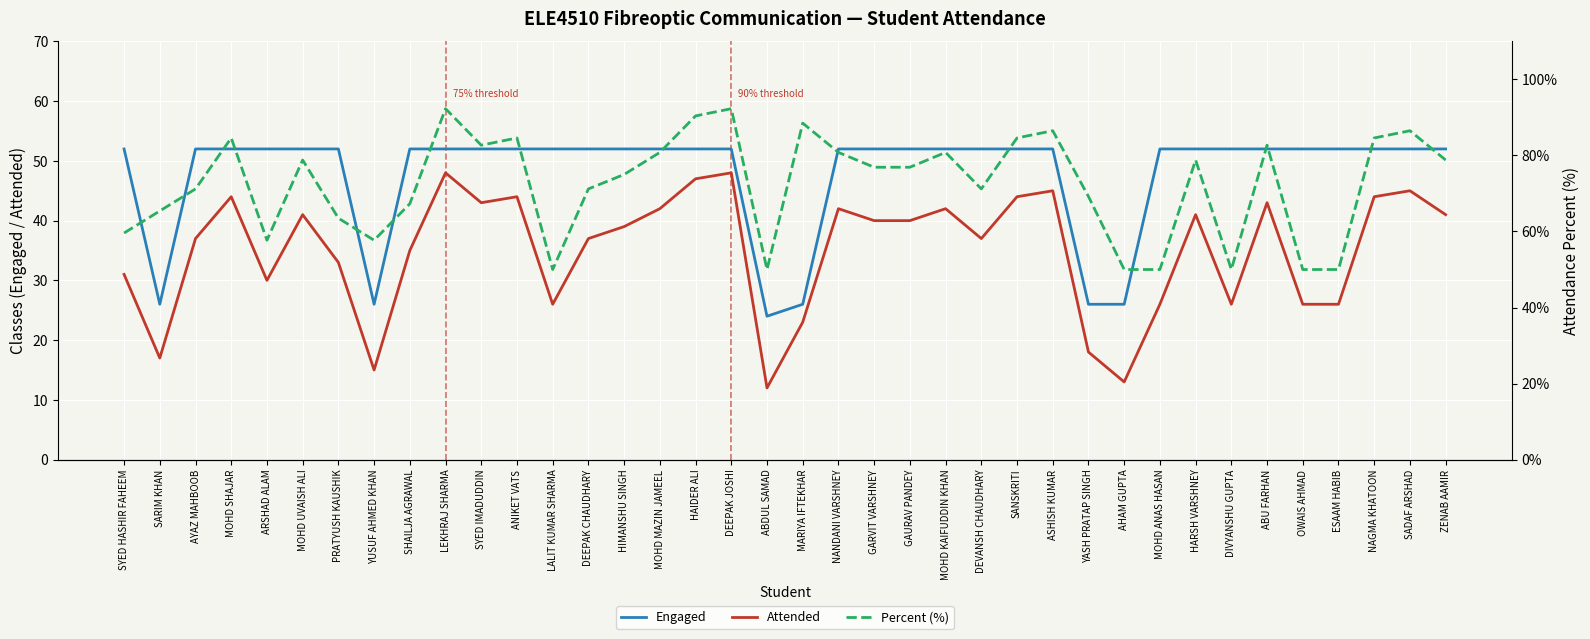

What is the lowest value of the Attended series?

12